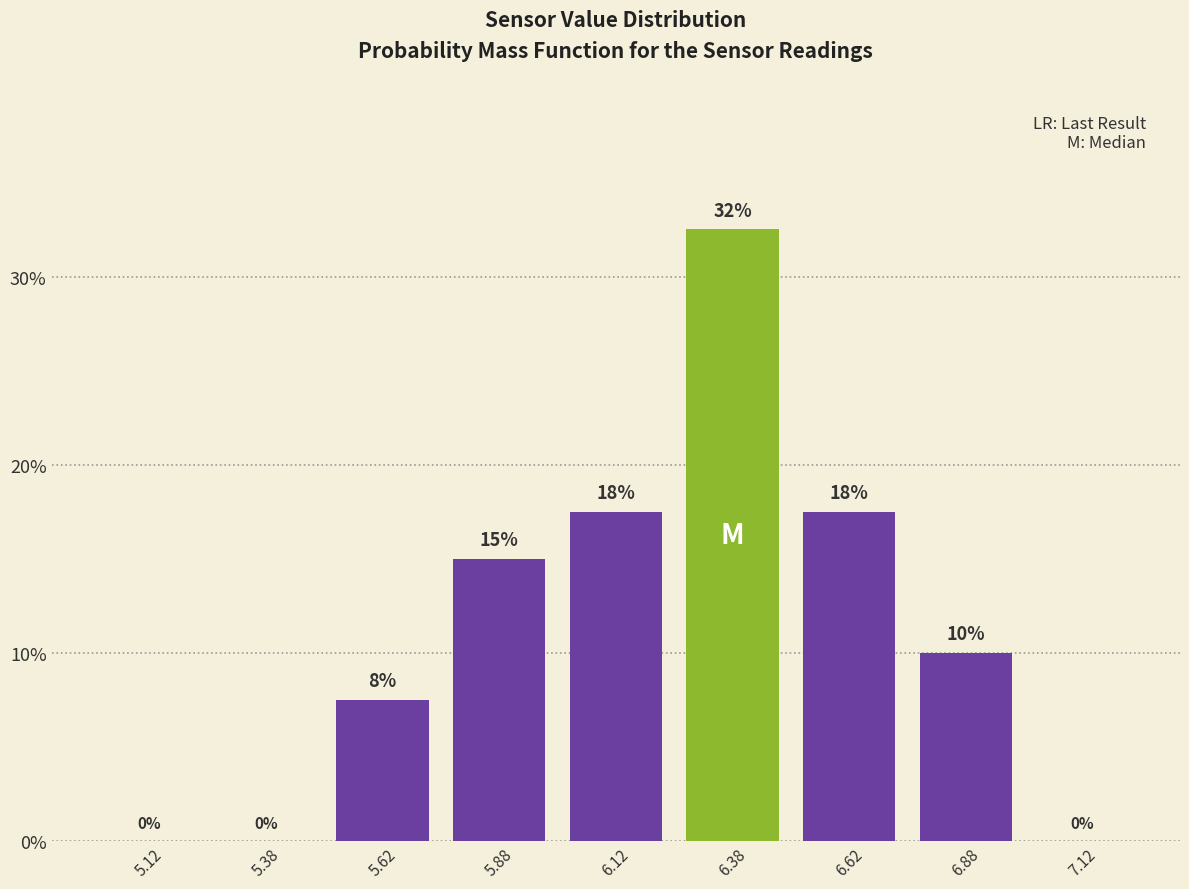

Over which range of the x-axis is the bar tallest?

6.25 to 6.50